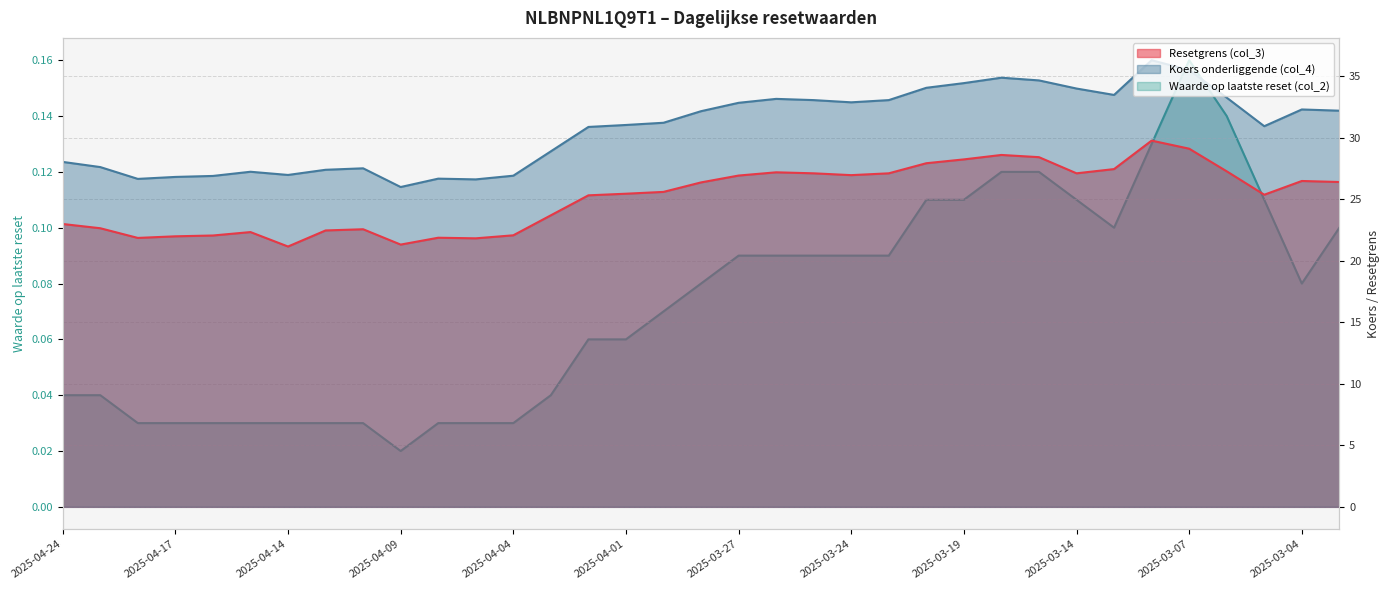

Which series has the largest total across all categories?

Koers onderliggende (col_4)